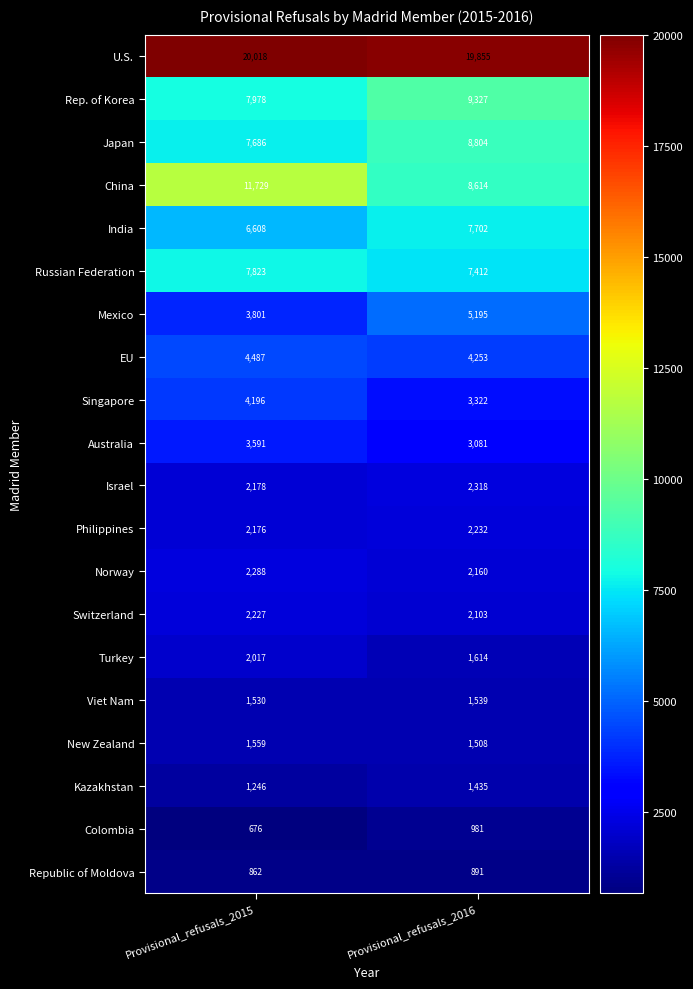

What value does the China series have at Provisional_refusals_2015?

11729